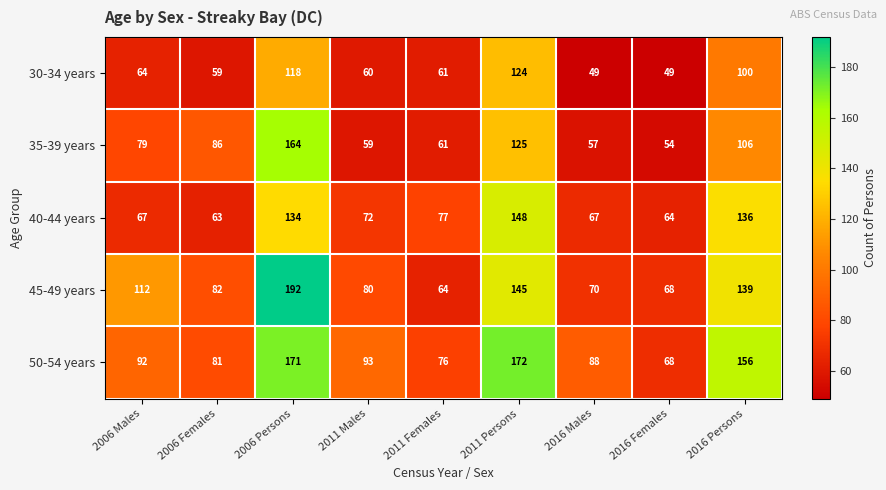

What is the total value across all series at 2006 Persons?

779